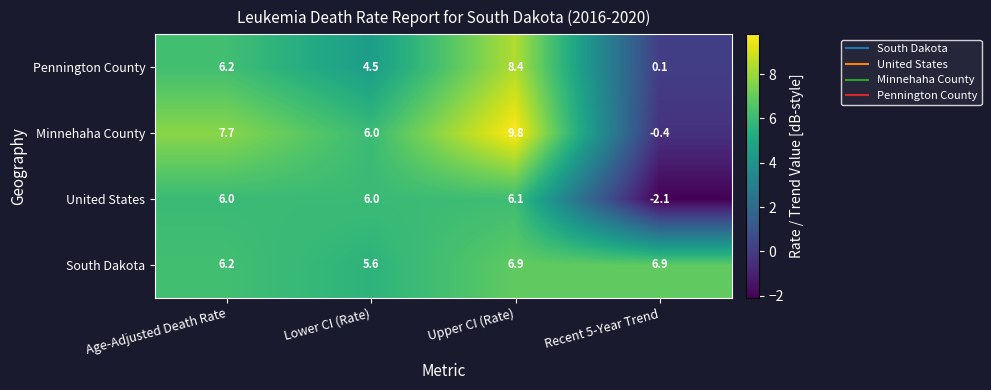

What is the sum of the United States values at Recent 5-Year Trend and Upper CI (Rate)?

4.0